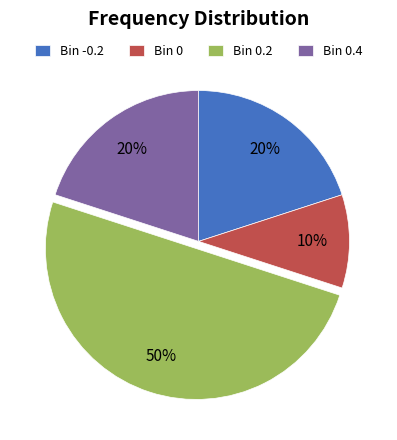

Is the sum of Bin 0.2 and Bin -0.2 greater than half?

Yes